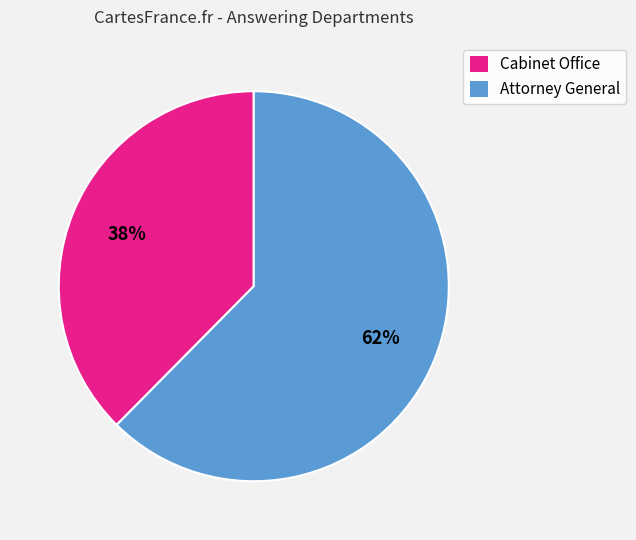

What percentage is the Attorney General slice, to the nearest percent?

62%